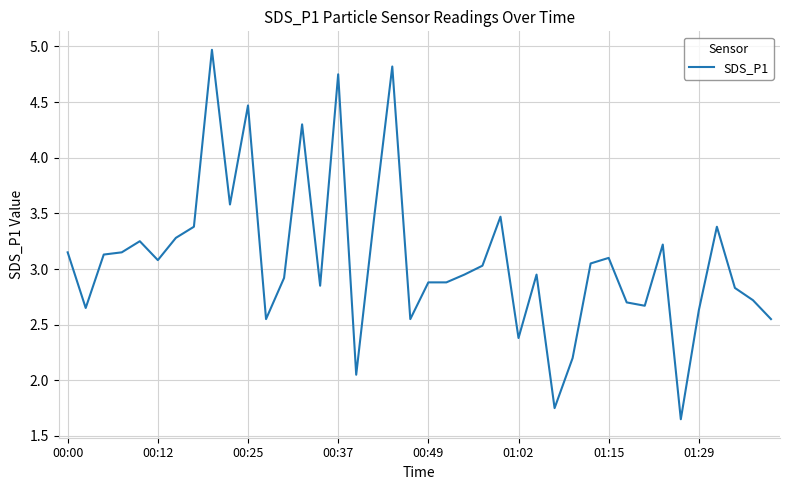

How many points are lower than both their immediate neighbors (excluding endpoints)?

11